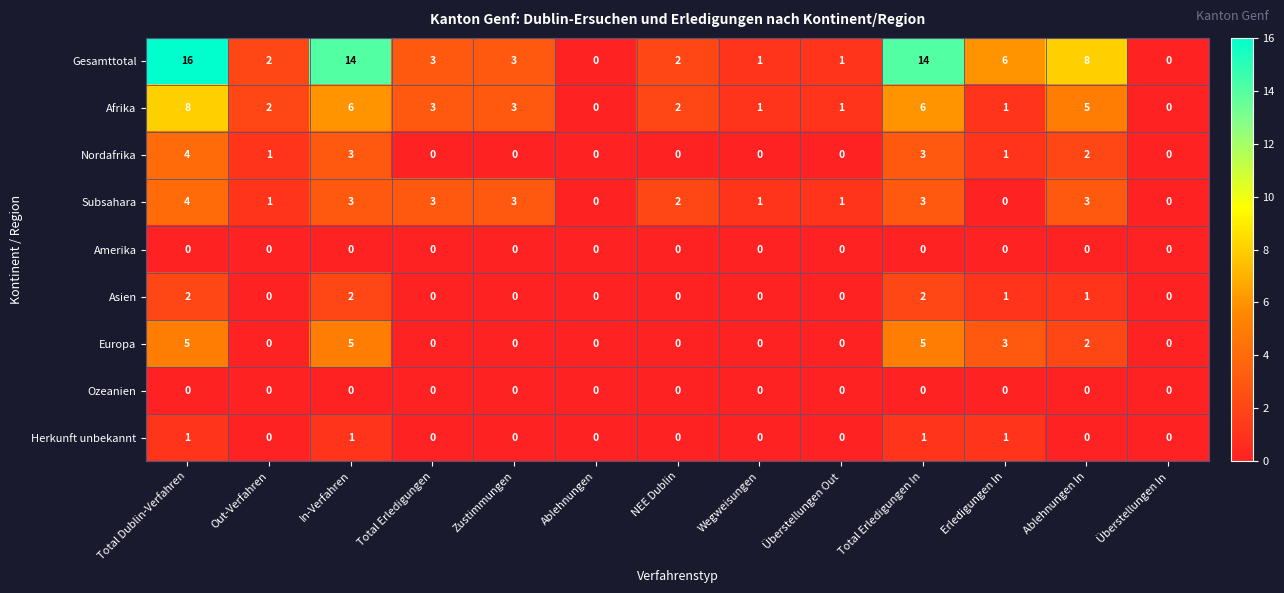

Is it true that Afrika equals 0 at Ablehnungen?

True